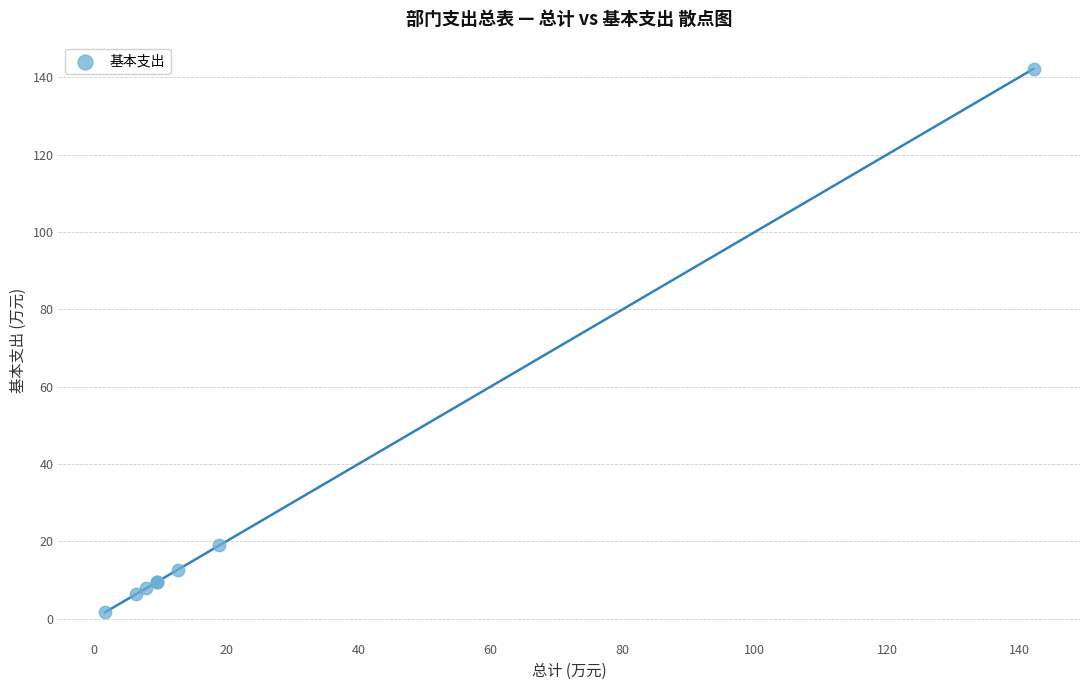

What Y value in the scatter plot is closest to 71?

18.9